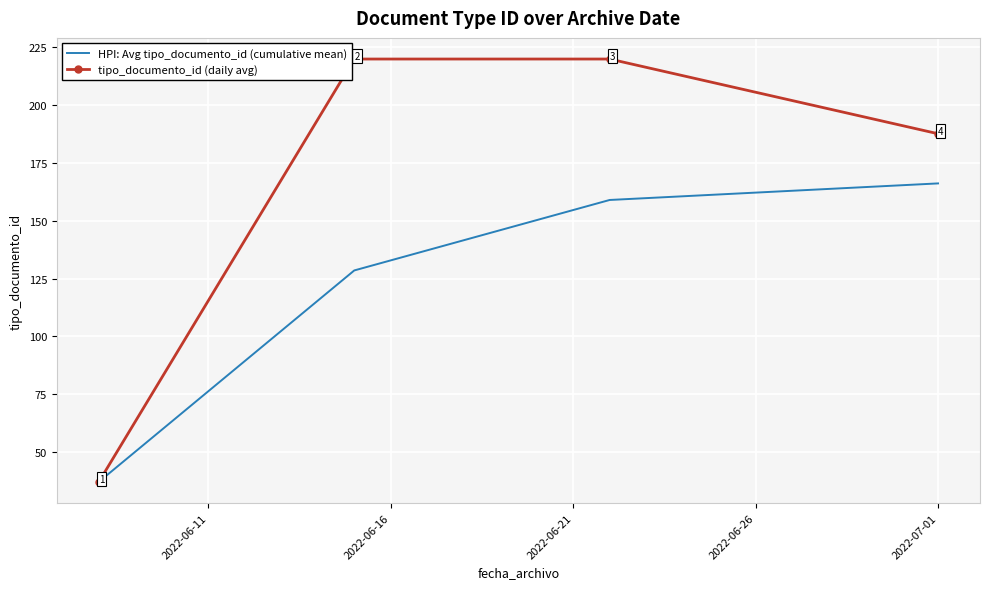

Which series has the largest range (max minus min)?

tipo_documento_id (daily avg)